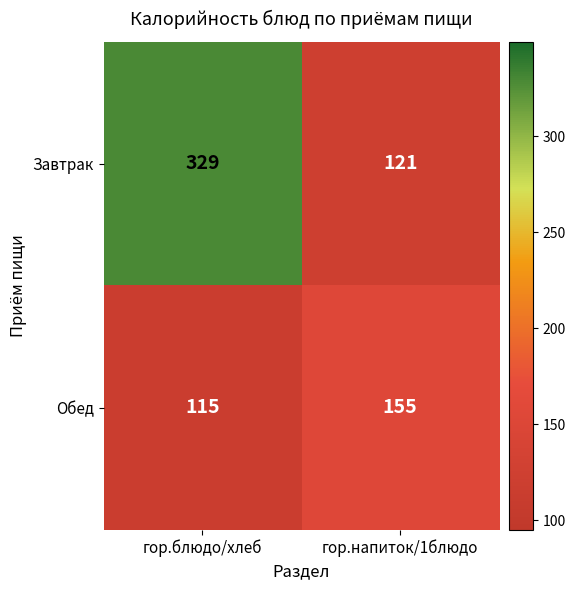

Reading right to left, what are all the values shown in this chart?

Завтрак: гор.напиток/1блюдо=121	гор.блюдо/хлеб=329
Обед: гор.напиток/1блюдо=155	гор.блюдо/хлеб=115